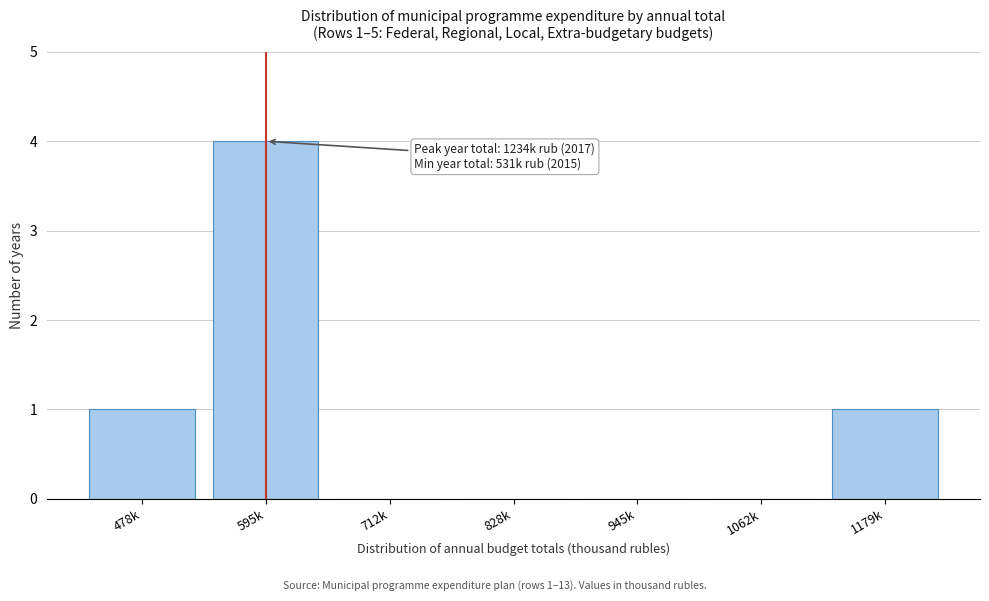

Reading left to right, list all the values displayed in this chart.

478k=1	595k=4	712k=0	828k=0	945k=0	1062k=0	1179k=1